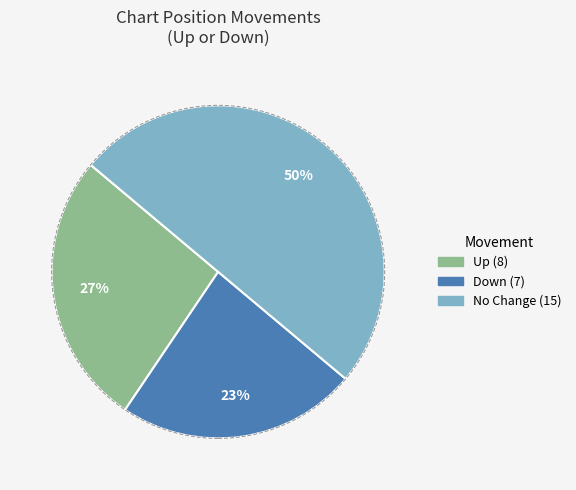

To the nearest percent, what is the average slice percentage?

33%